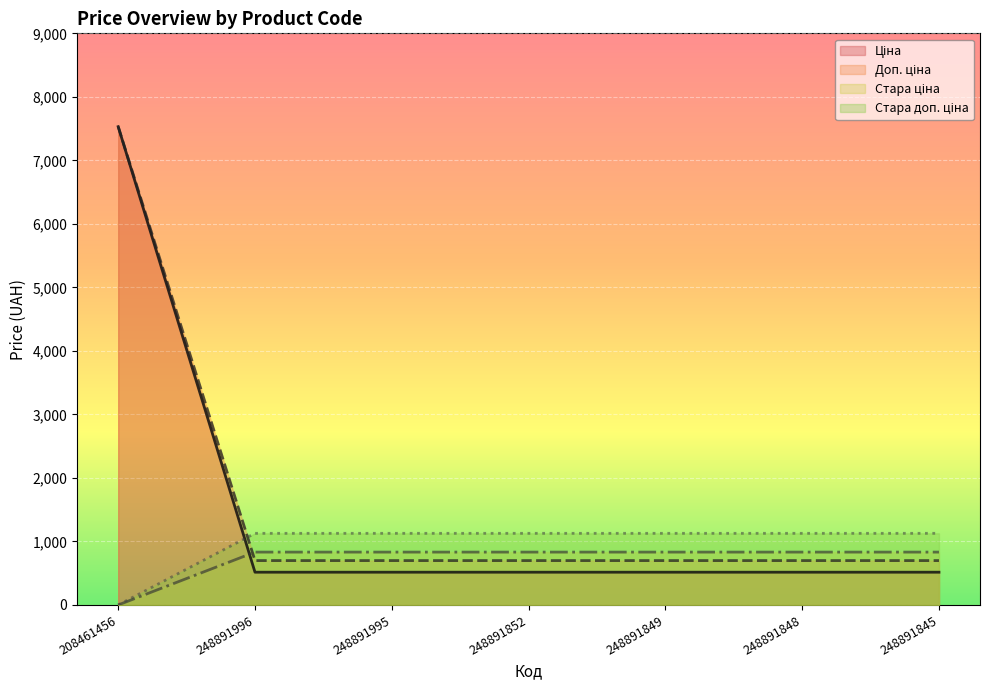

At how many categories does at least one series exceed 2306?

1